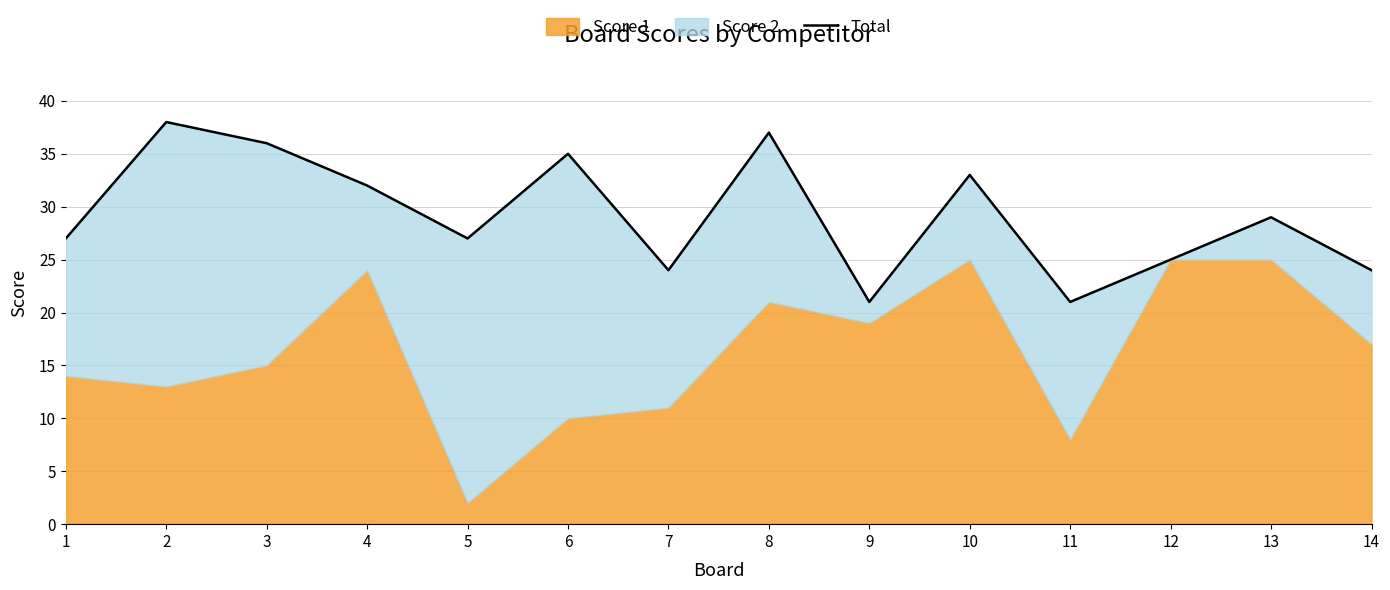

What is the smallest value displayed?

21